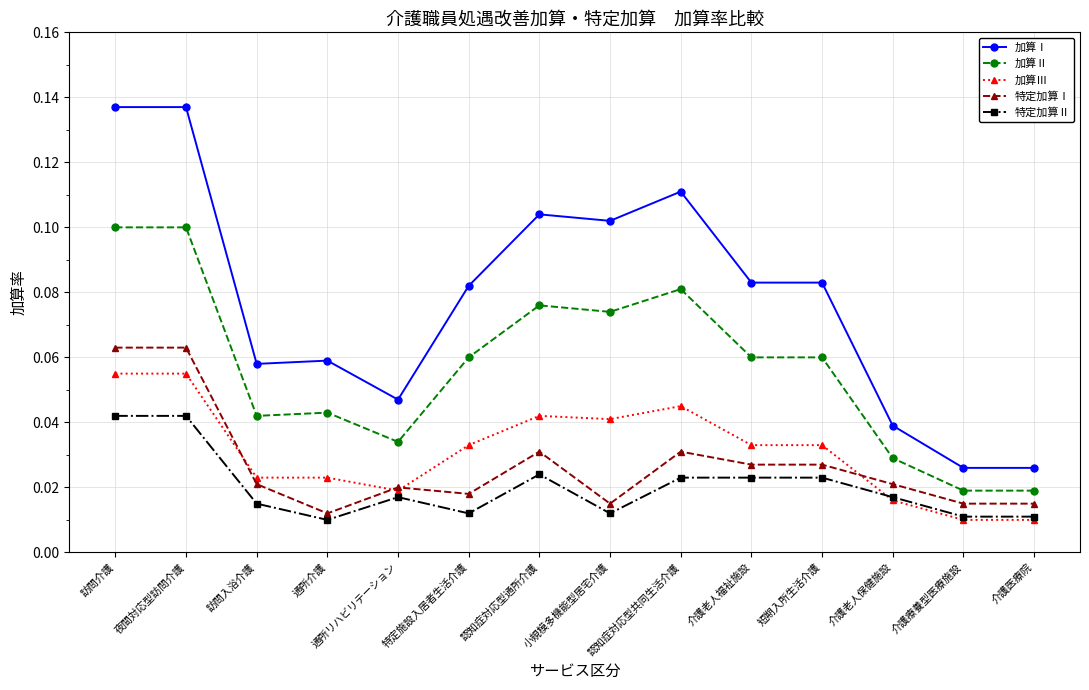

Rank the series by their maximum value, from lowest to highest.

特定加算Ⅱ, 加算Ⅲ, 特定加算Ⅰ, 加算Ⅱ, 加算Ⅰ